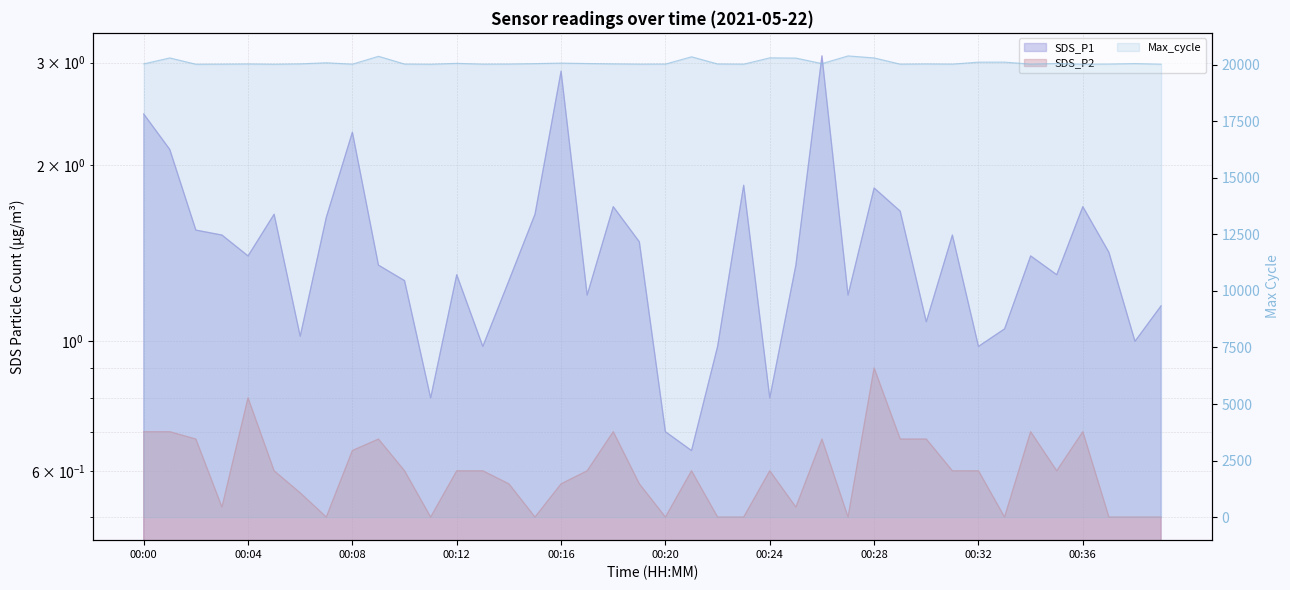

Which series has the widest spread of values?

Max_cycle